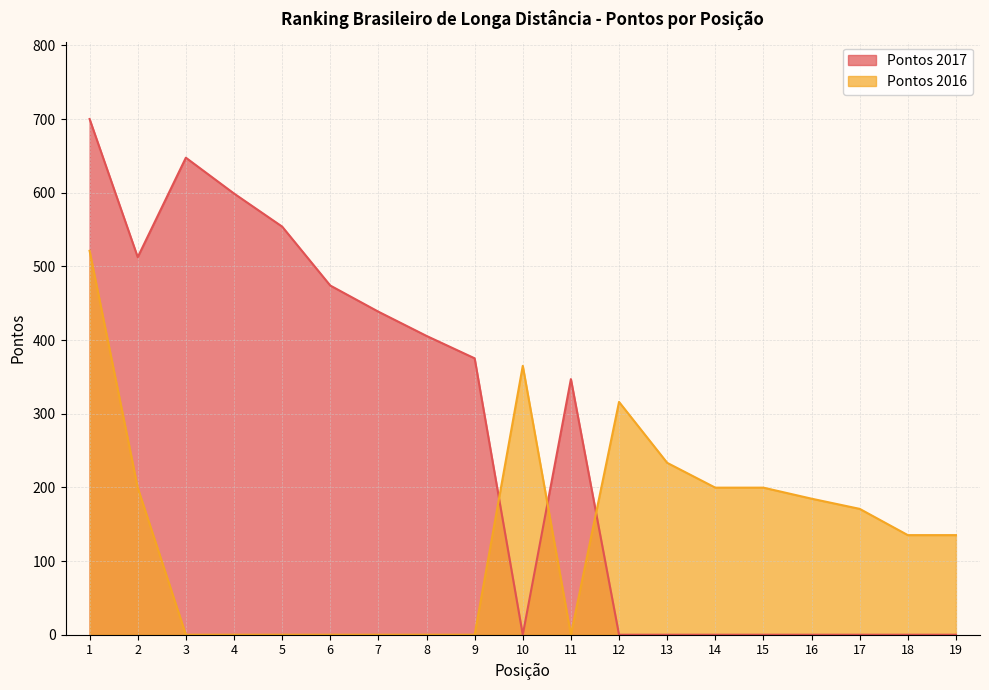

Where is Pontos 2016 nearest to the value 260?

13